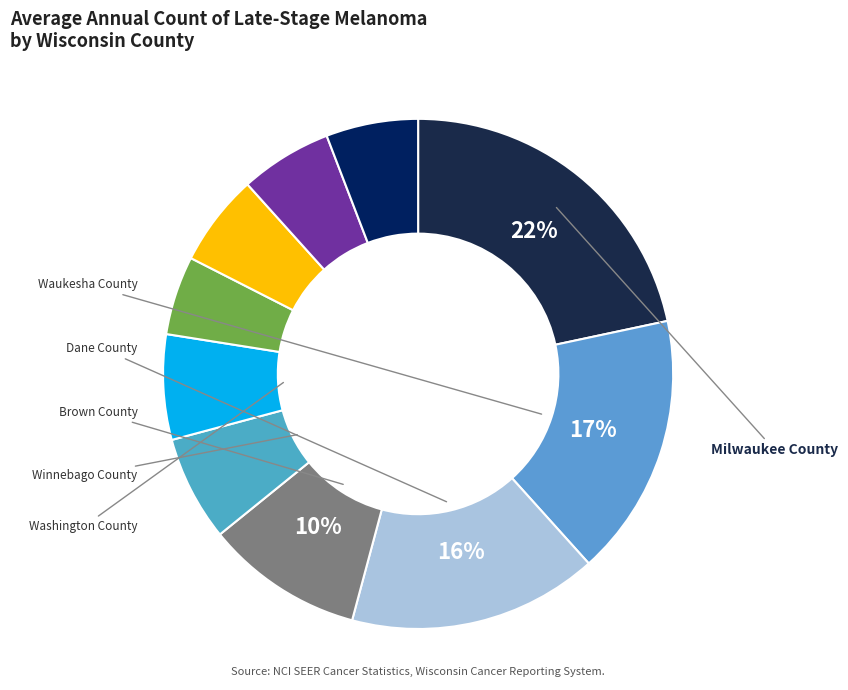

How many segments does this pie chart have?

10